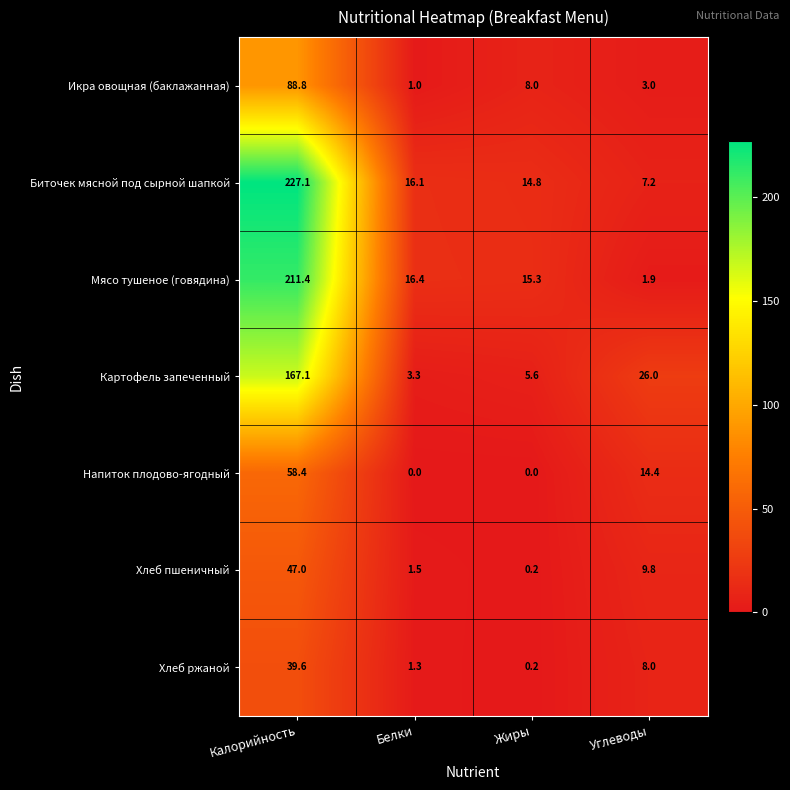

What is the maximum value shown in the chart?

227.1